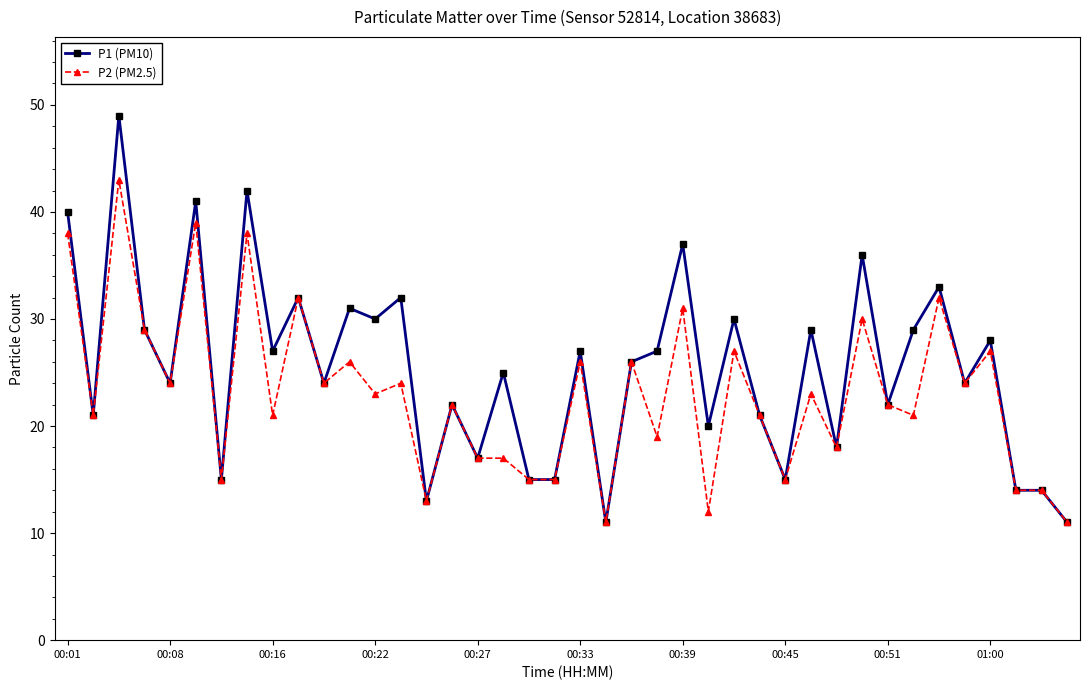

True or false: P1 (PM10) has more than 0 points higher than both neighbors.

True